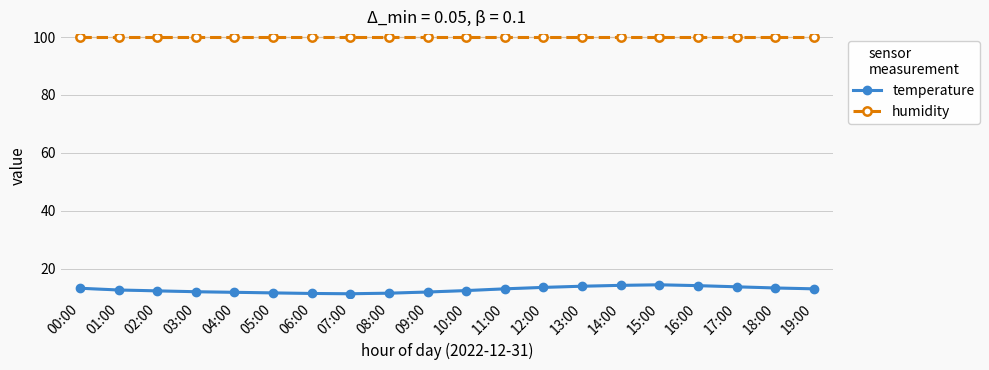

Reading left to right, list all the values displayed in this chart.

temperature: 13.3	12.7	12.4	12.1	11.9	11.7	11.5	11.4	11.6	12.0	12.5	13.1	13.6	14.0	14.3	14.5	14.2	13.8	13.4	13.1
humidity: 99.9	99.9	99.9	99.9	99.9	99.9	99.9	99.9	99.9	99.9	99.9	99.9	99.9	99.9	99.9	99.9	99.9	99.9	99.9	99.9